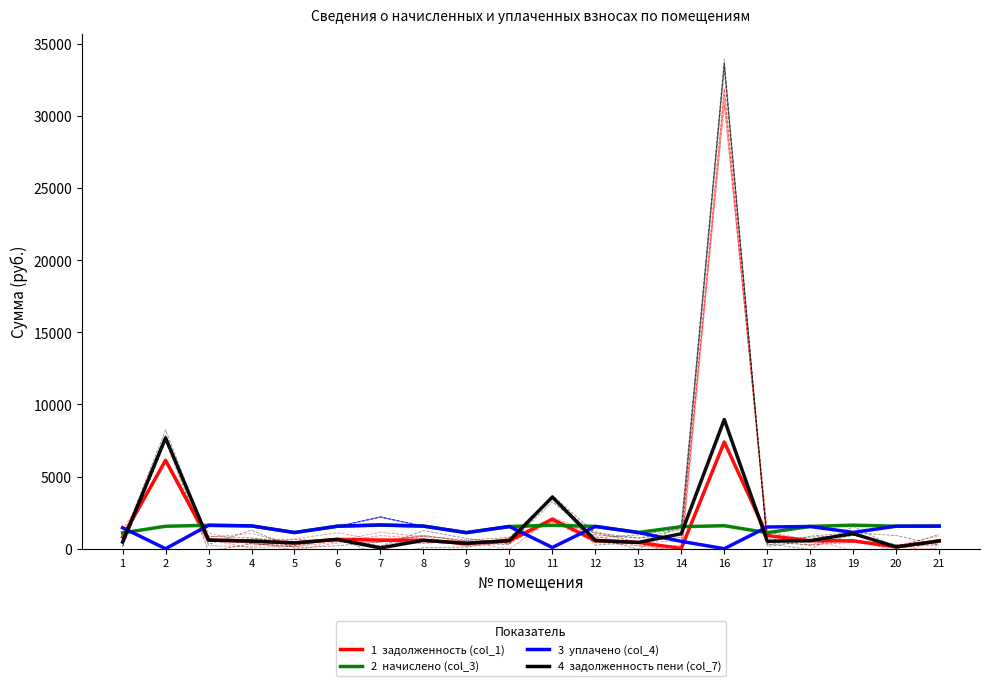

The value of уплачено (col_4) at 12 is 1544.8. True or false?

True